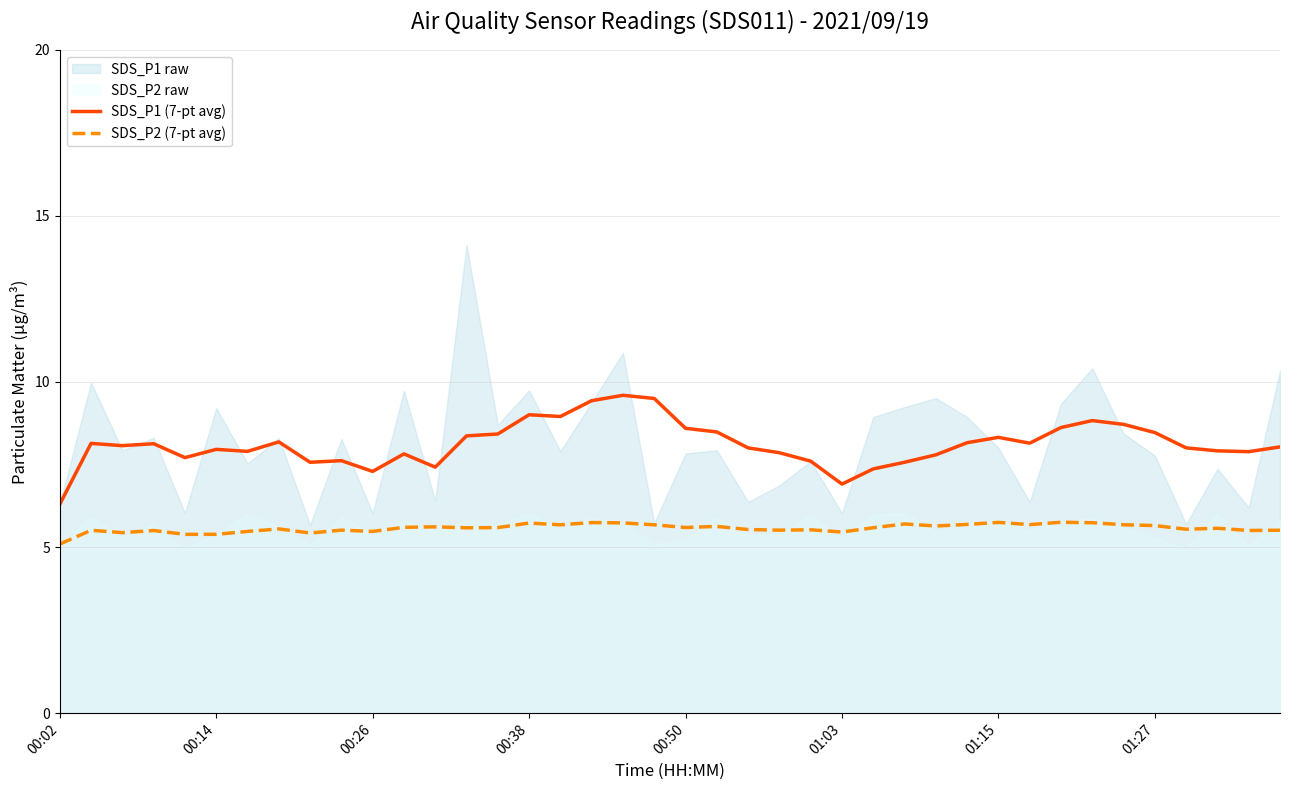

Does the chart display data point markers on the line(s)?

No